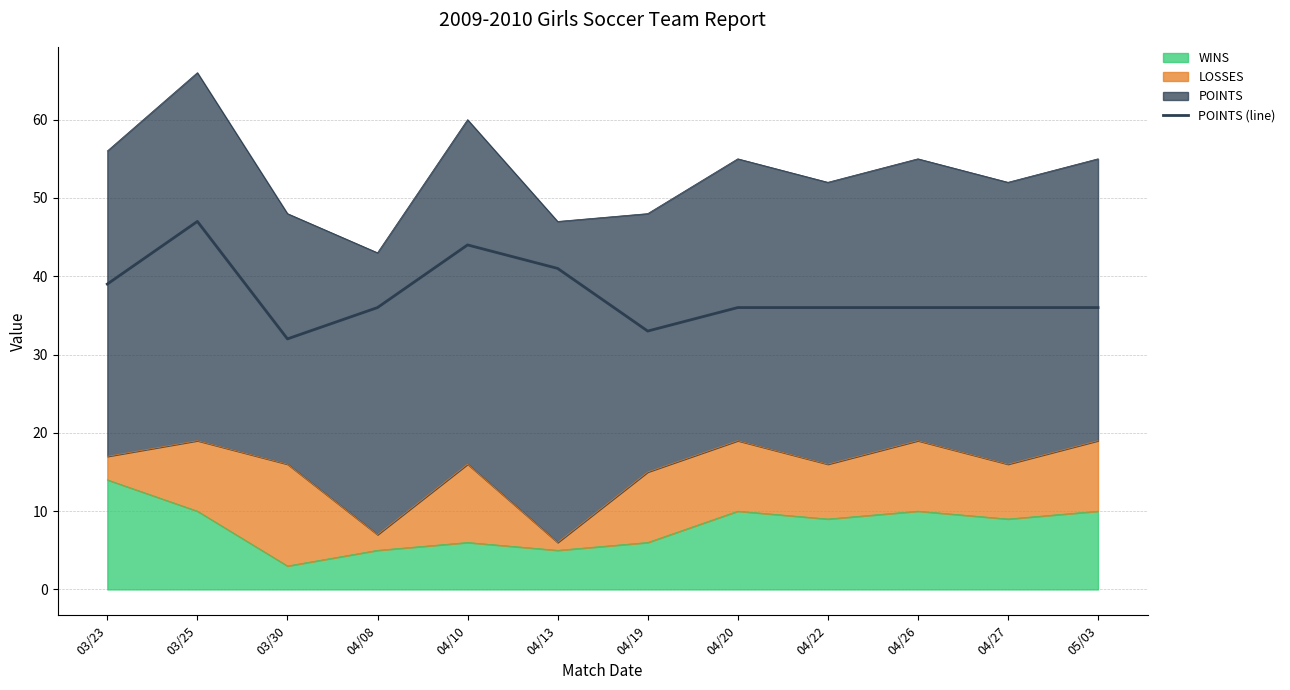

List the labels in order of value, smallest first.

03/30, 04/19, 04/08, 04/20, 04/22, 04/26, 04/27, 05/03, 03/23, 04/13, 04/10, 03/25